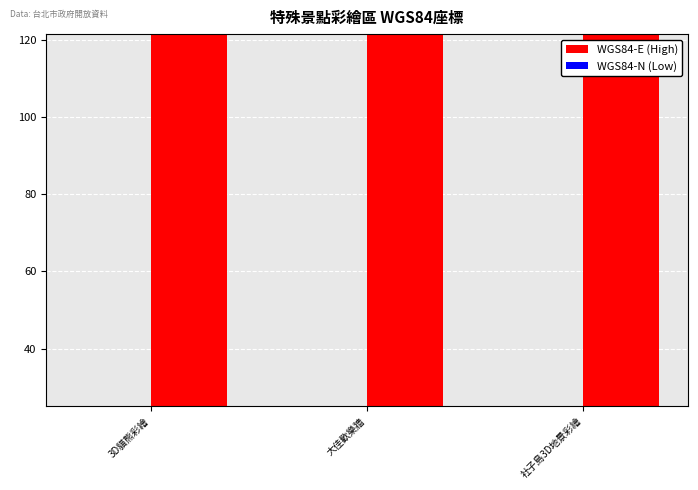

What is the label of the 1st bar from the right?

社子島3D地景彩繪